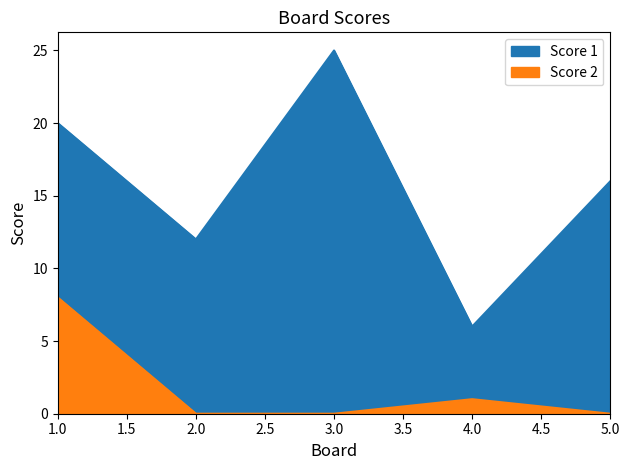

Rank the categories by Score 1 value from highest to lowest.

3, 1, 5, 2, 4